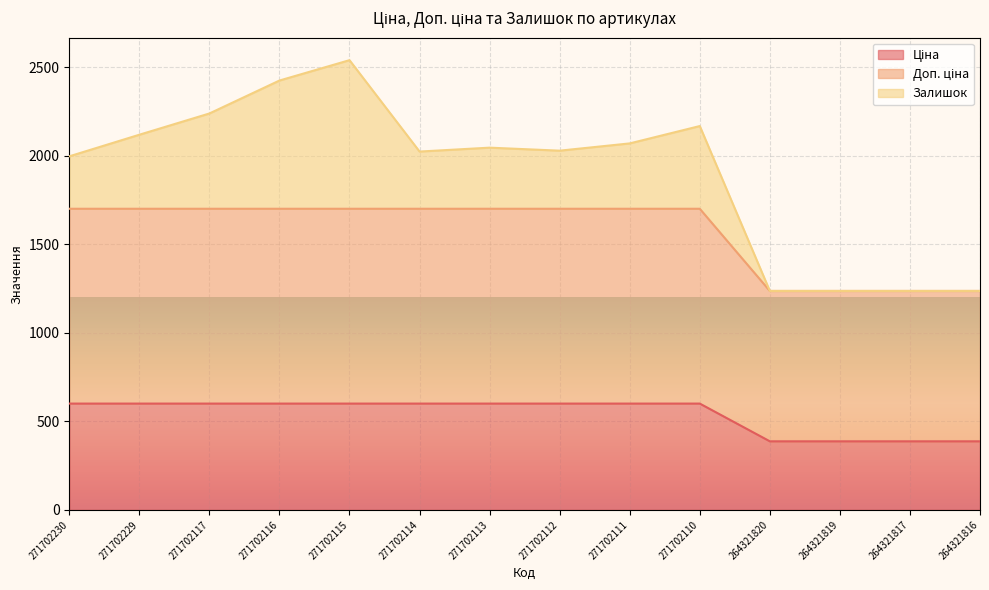

Rank the categories by Ціна value from highest to lowest.

271702230, 271702229, 271702117, 271702116, 271702115, 271702114, 271702113, 271702112, 271702111, 271702110, 264321820, 264321819, 264321817, 264321816